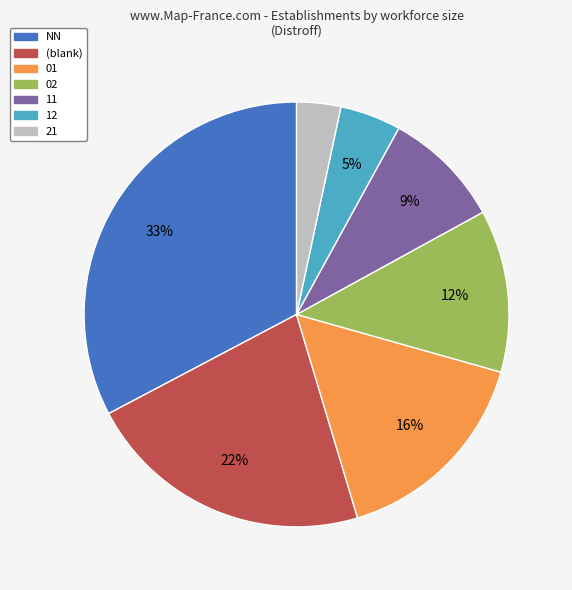

What is the ratio of the value at 21 to the value at 01?

0.2